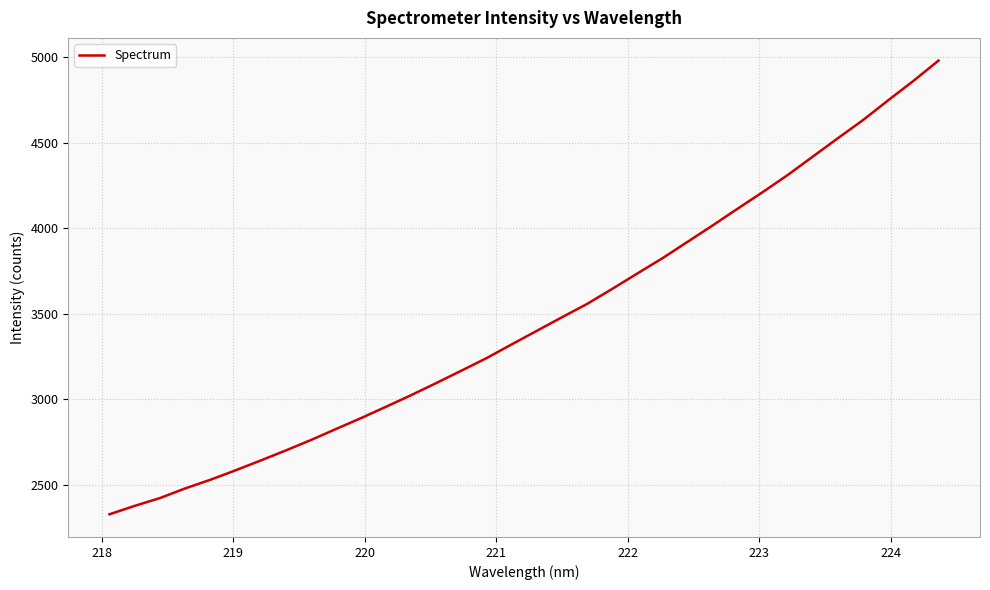

What is the difference between the maximum and minimum values?

2653.9